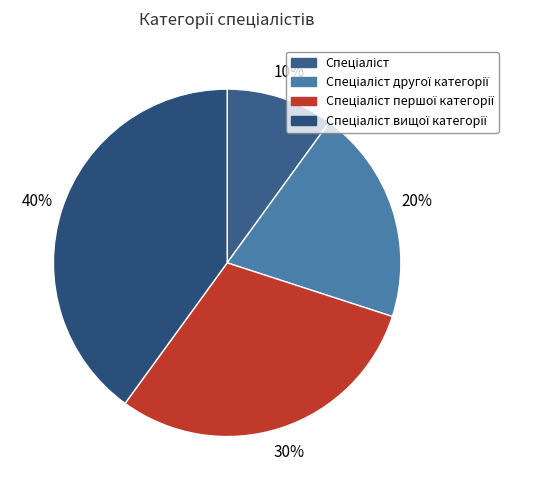

Rank the categories by value from highest to lowest.

Спеціаліст вищої категорії, Спеціаліст першої категорії, Спеціаліст другої категорії, Спеціаліст